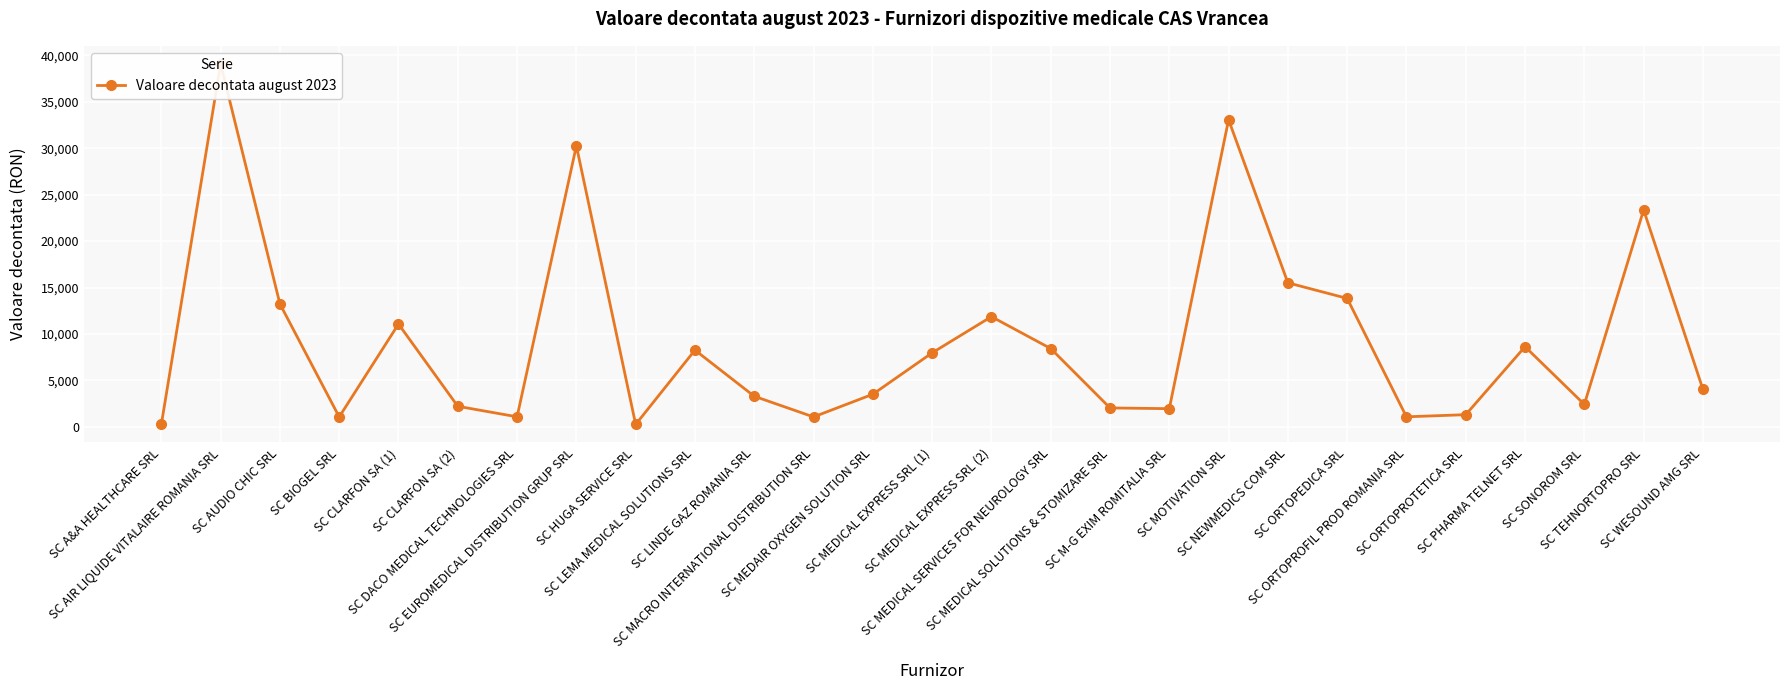

True or false: the data has more than 2 interior local peaks.

True